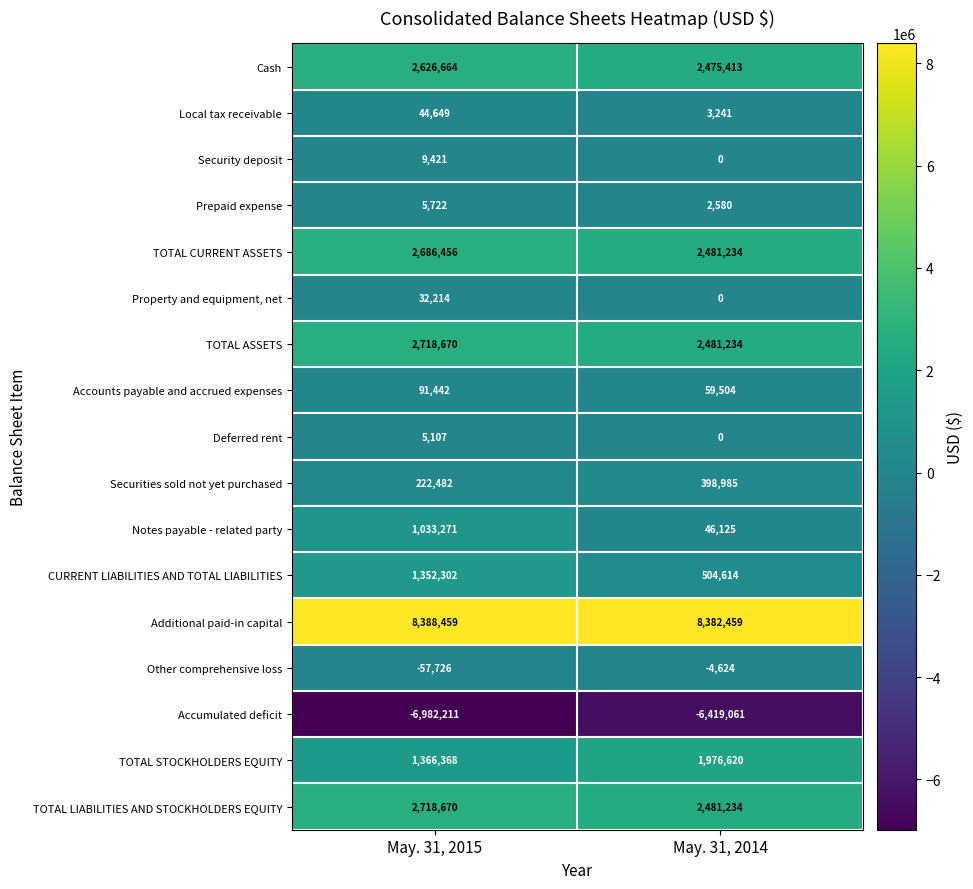

How many distinct data groups are displayed?

17